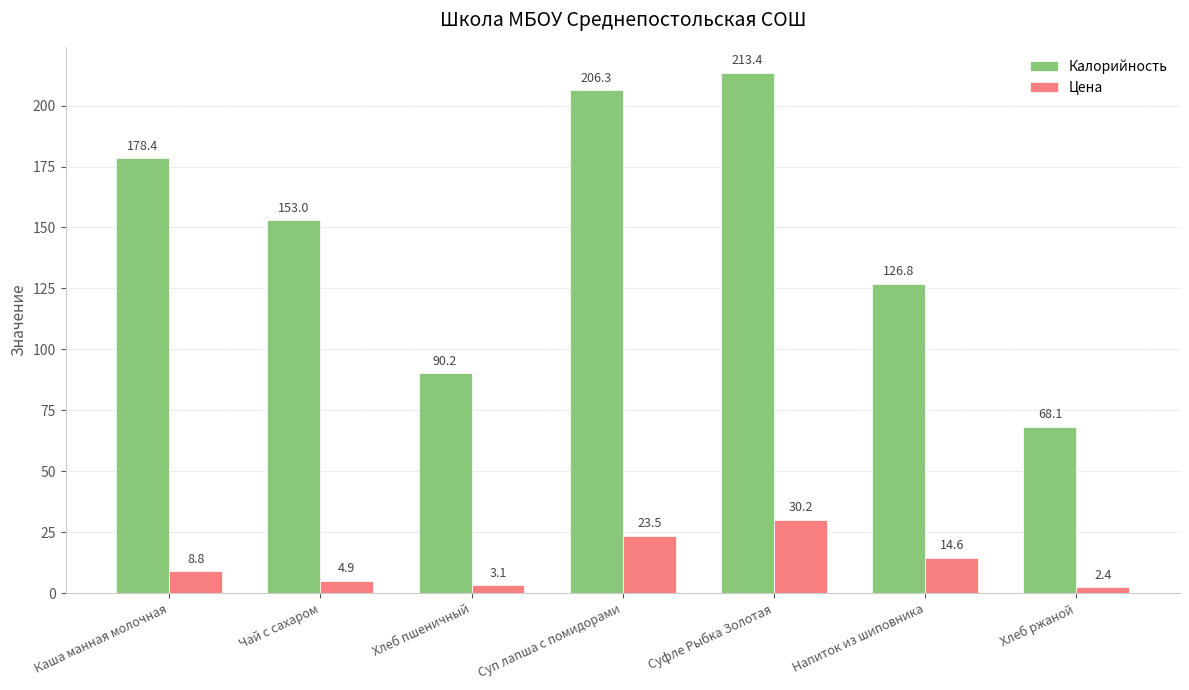

What value does the Цена series have at Напиток из шиповника?

14.6